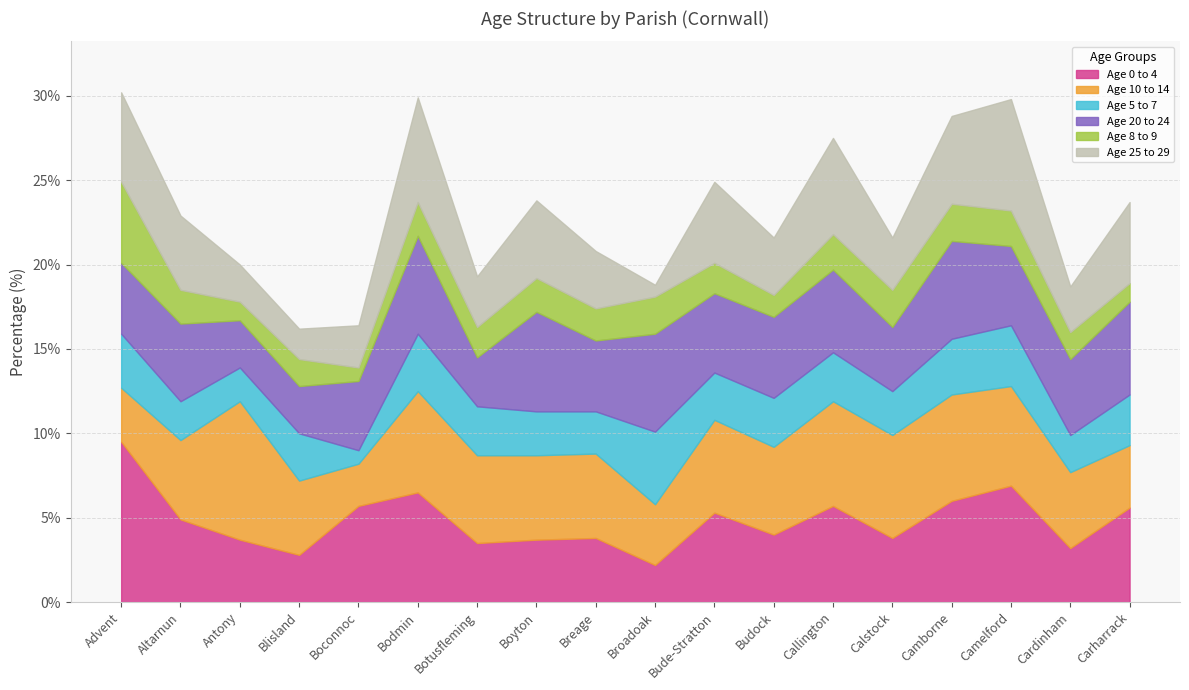

How many data points in Age 10 to 14 are above 5?

9